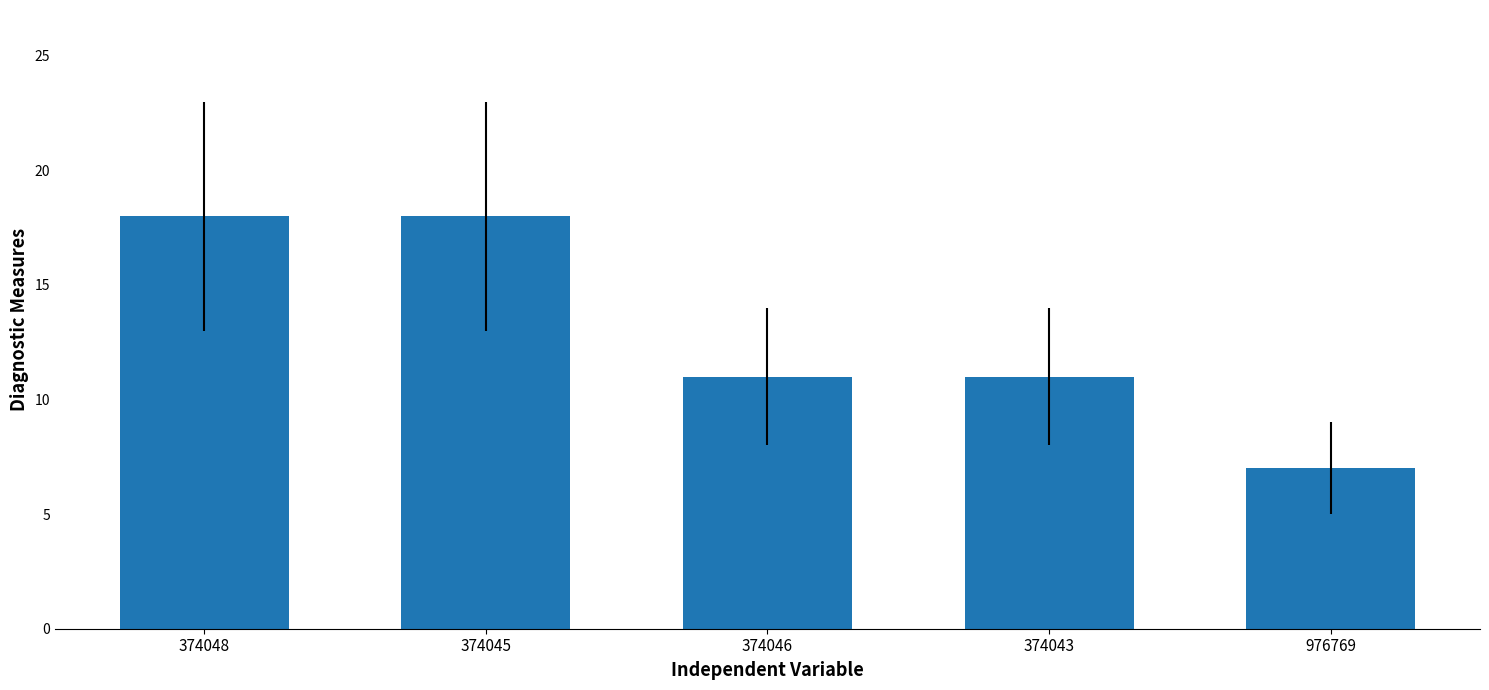

Count the number of categories in the chart.

5